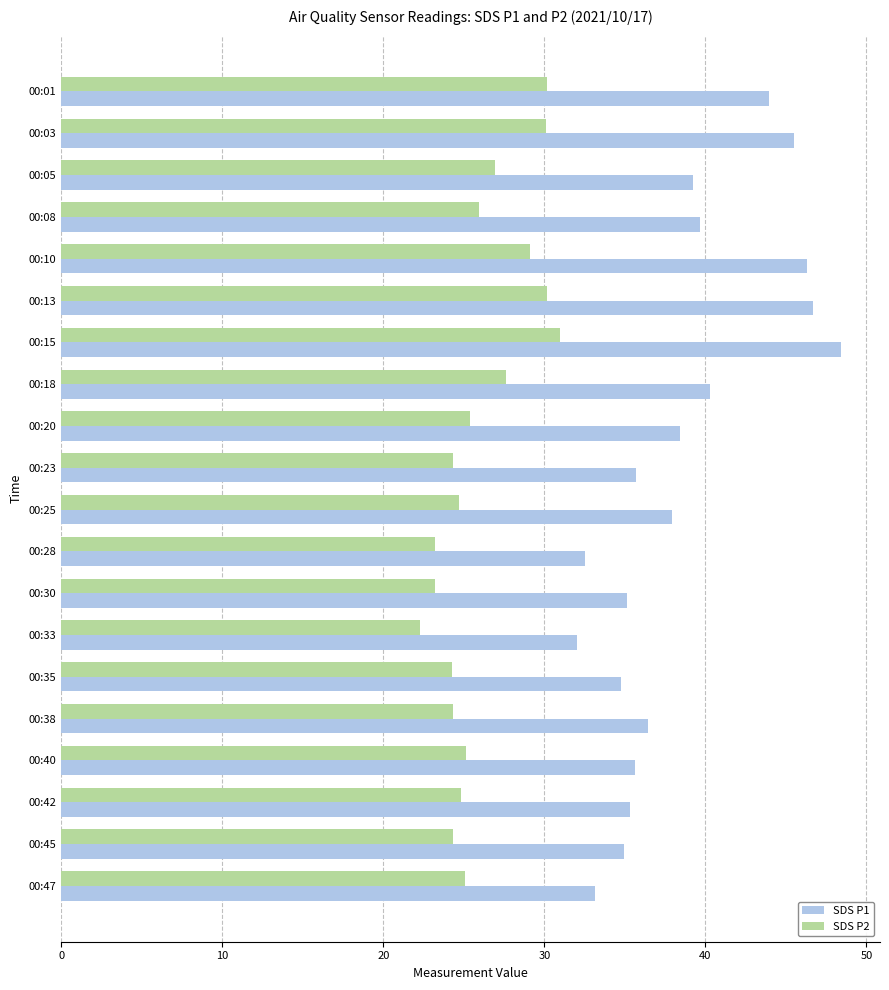

Is it true that SDS P1 equals 20.3 at 00:40?

False